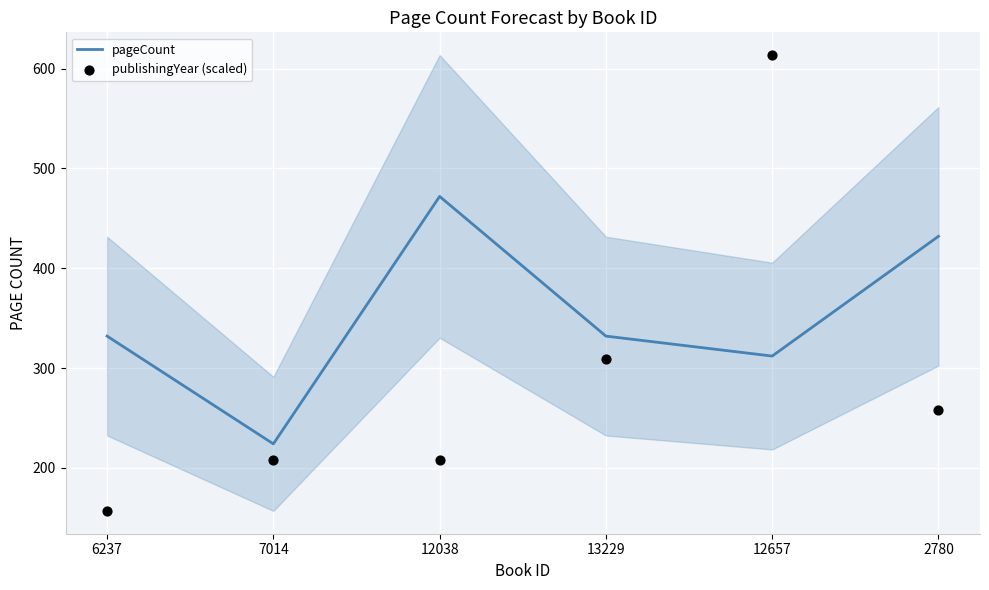

Which series reaches the minimum Y coordinate?

publishingYear (scaled)